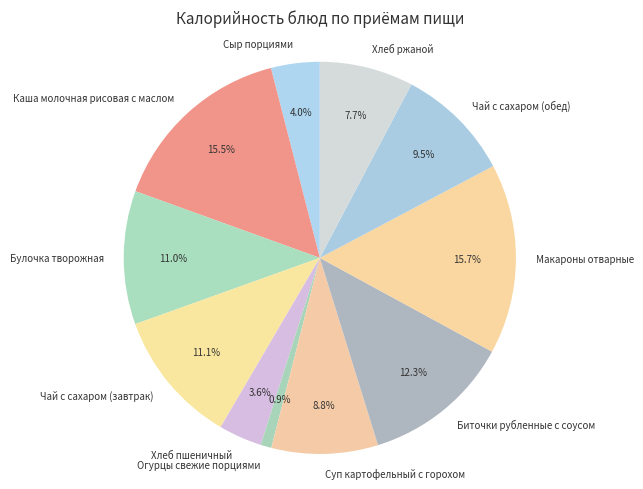

To the nearest percent, what is the average slice percentage?

9%